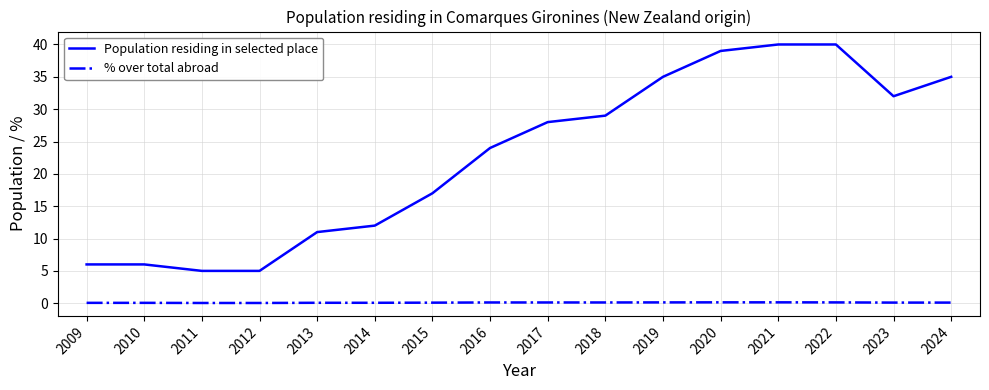

What is the difference between the second highest and second lowest values in the Population residing in selected place series?

35.0